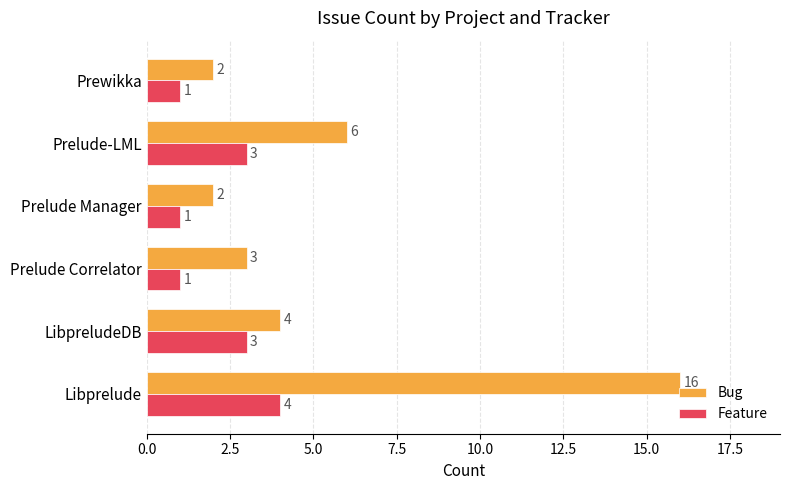

True or false: Bug has a value of 3 at Prelude Correlator.

True